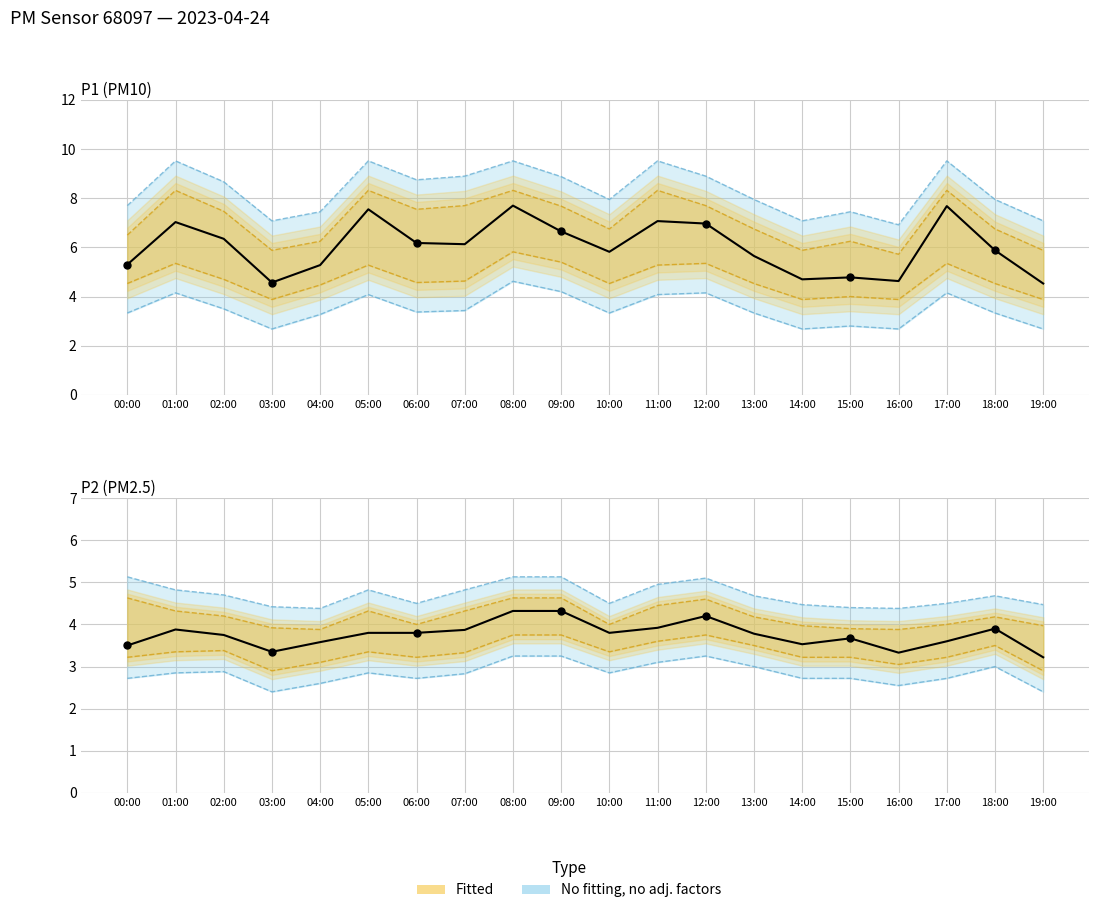

What is the total value across all series at 19:00?

7.8